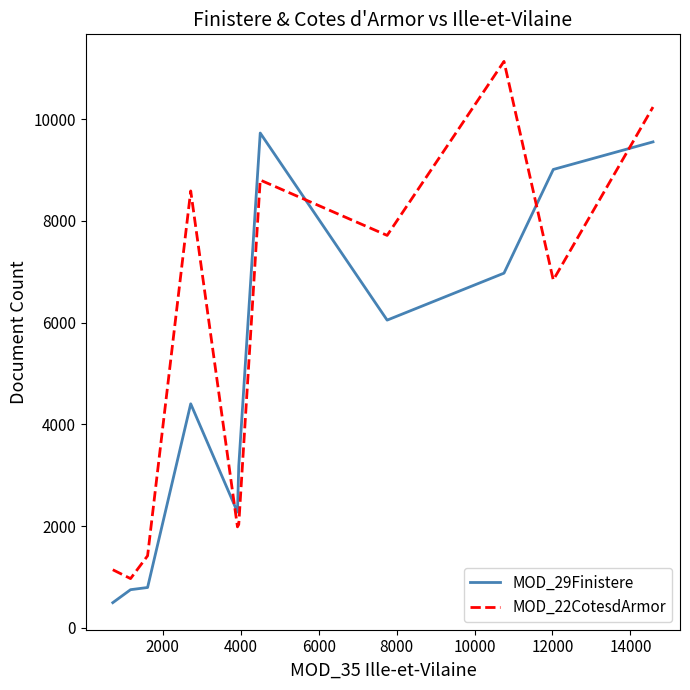

What is the difference between the maximum and minimum values in the MOD_22CotesdArmor series?

10165